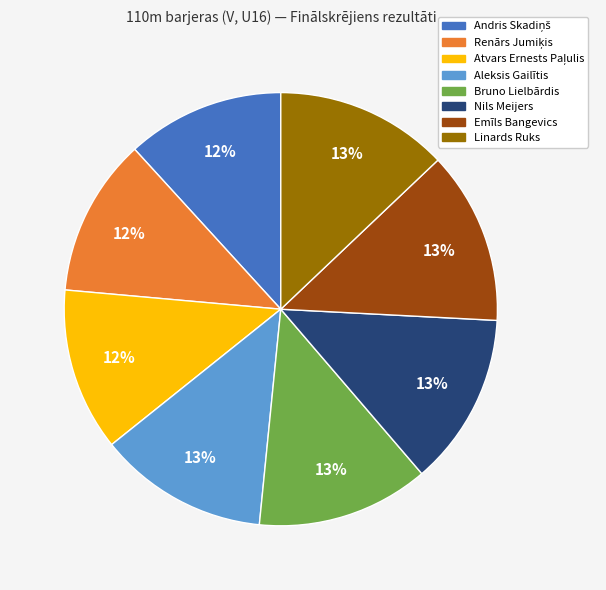

To the nearest percent, what is the combined percentage of Bruno Lielbārdis and Emīls Bangevics?

26%